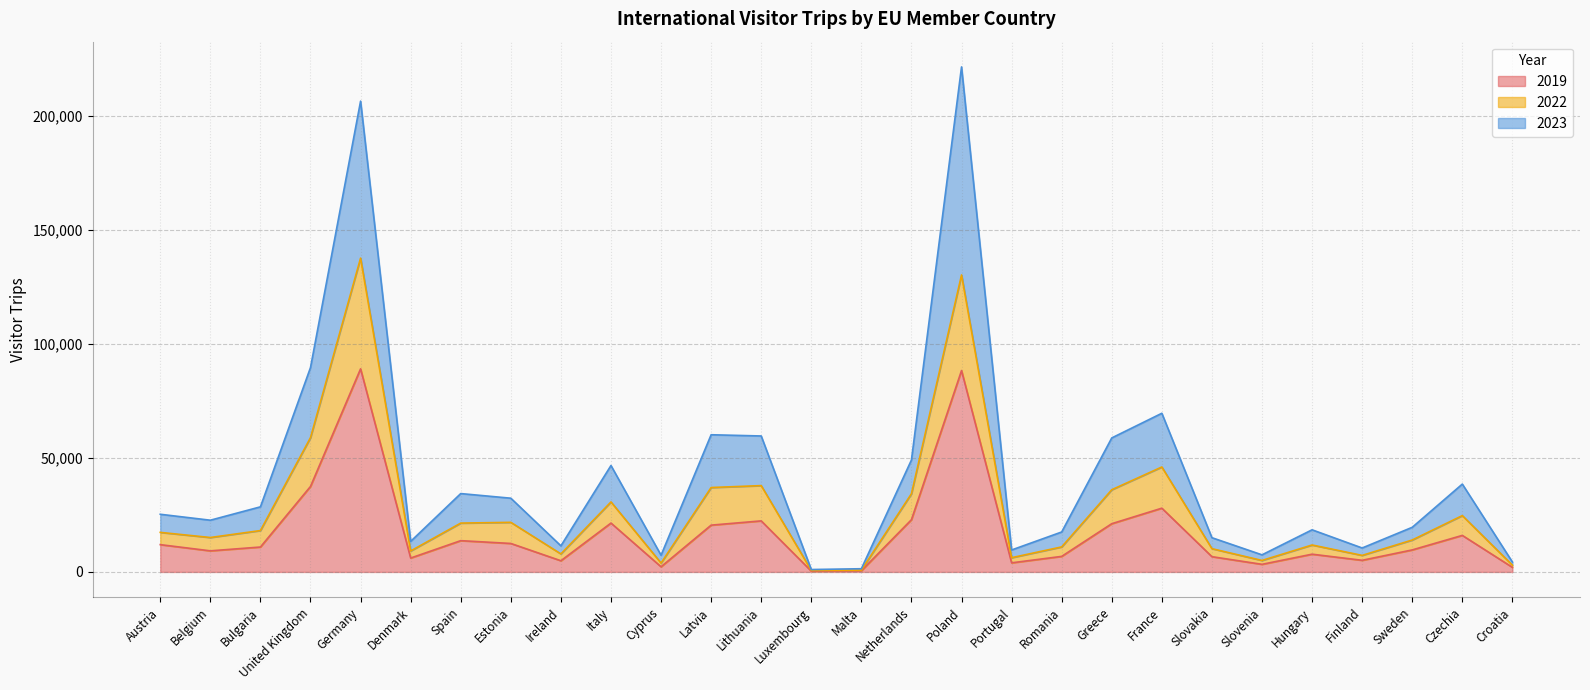

True or false: 2023 and 2022 intersect in this chart.

False